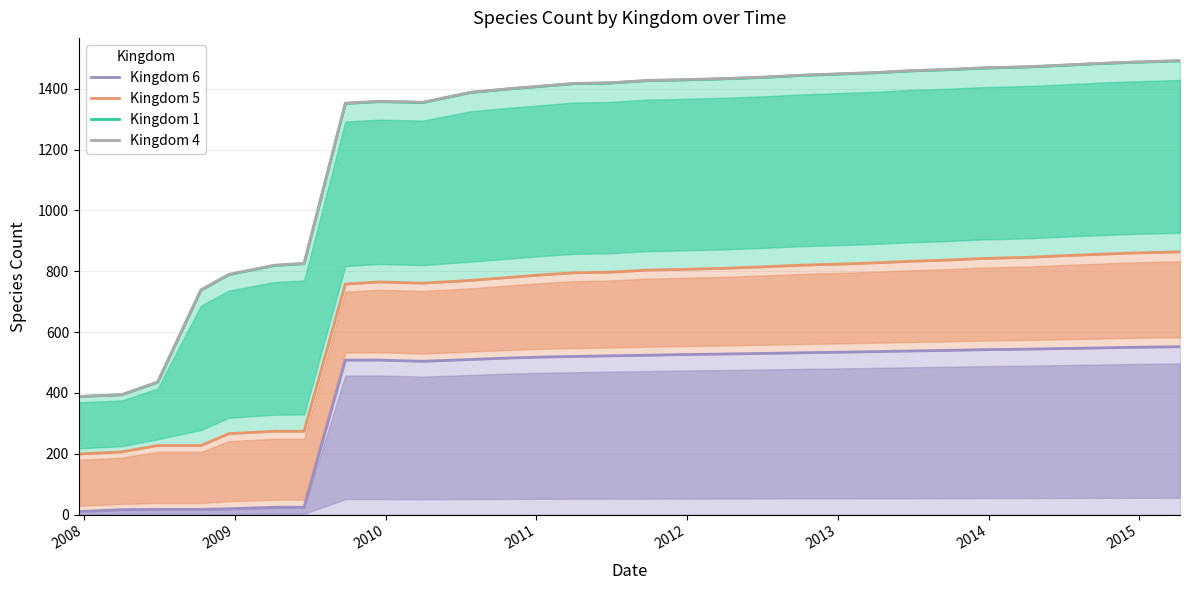

True or false: Kingdom 6 and Kingdom 4 intersect in this chart.

False